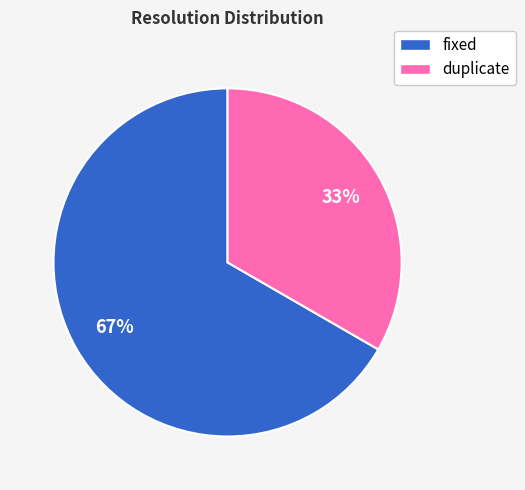

True or false: duplicate accounts for 33% of the total.

True